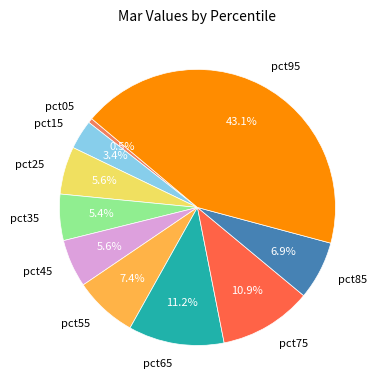

True or false: pct45 accounts for 21% of the total.

False